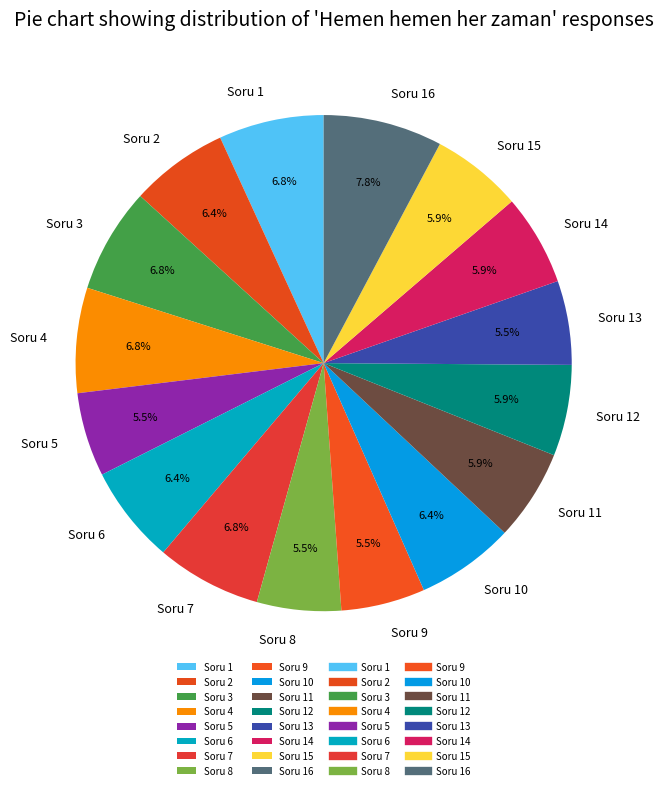

What is the total percentage of Soru 2 and Soru 16?

14.2%